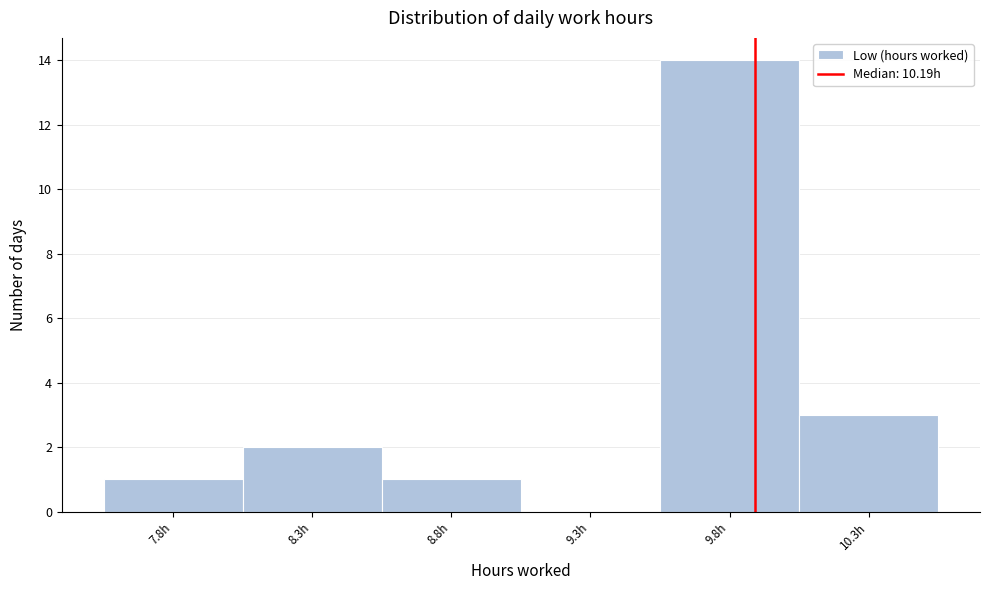

Reading left to right, transcribe all the data shown in this chart.

7.8h=1	8.3h=2	8.8h=1	9.3h=0	9.8h=14	10.3h=3